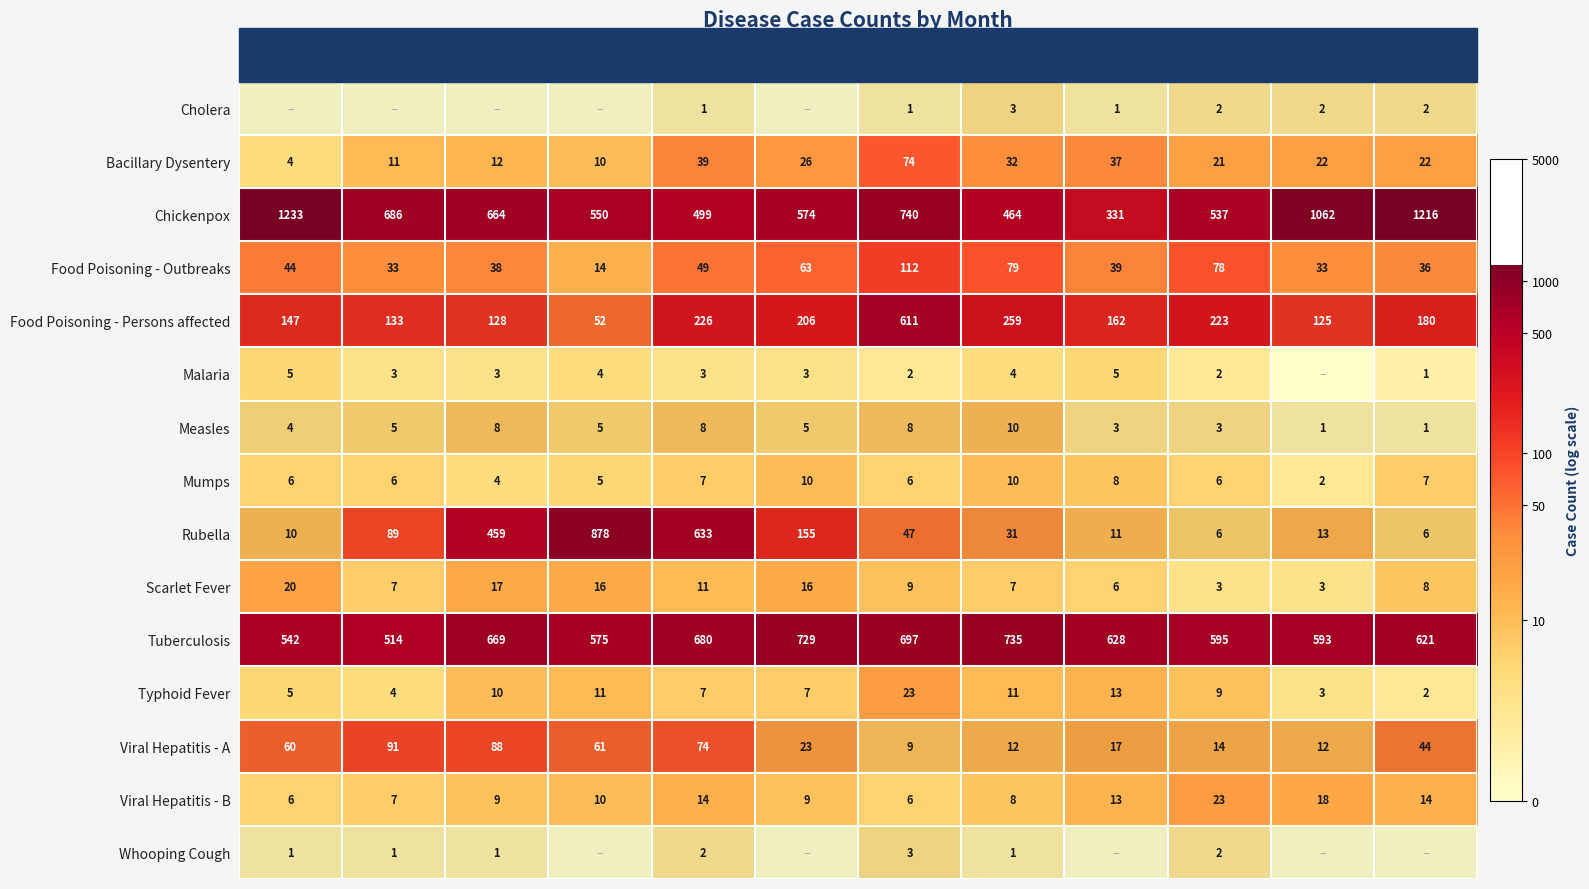

Is the value of Rubella at Dec greater than the value of Bacillary Dysentery at Jun?

No